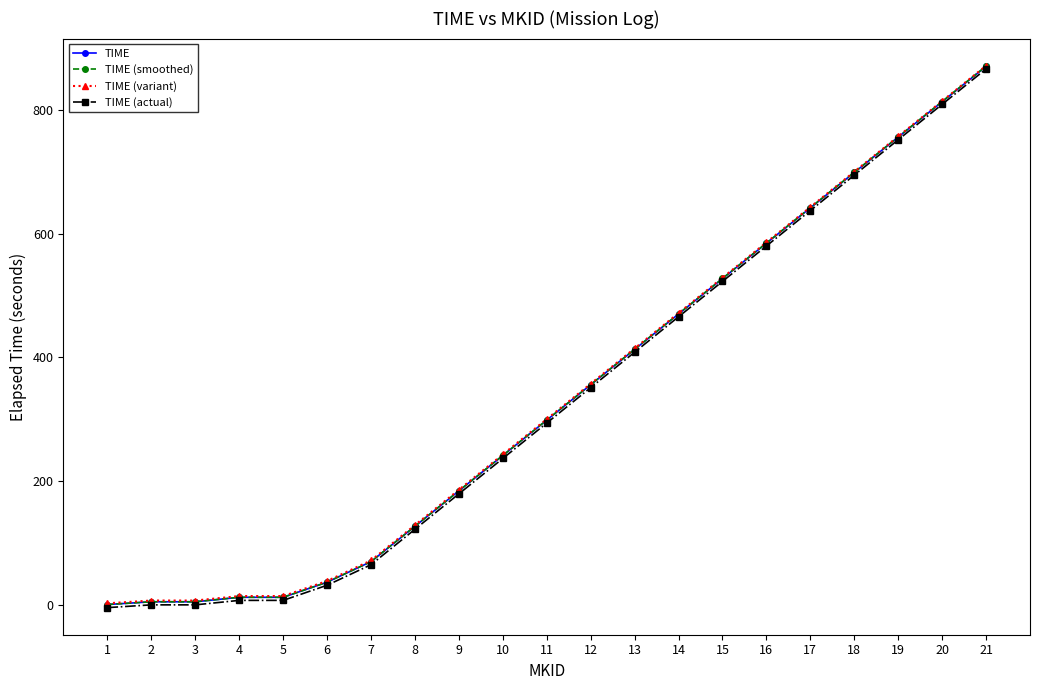

What is the maximum value for TIME?

870.8